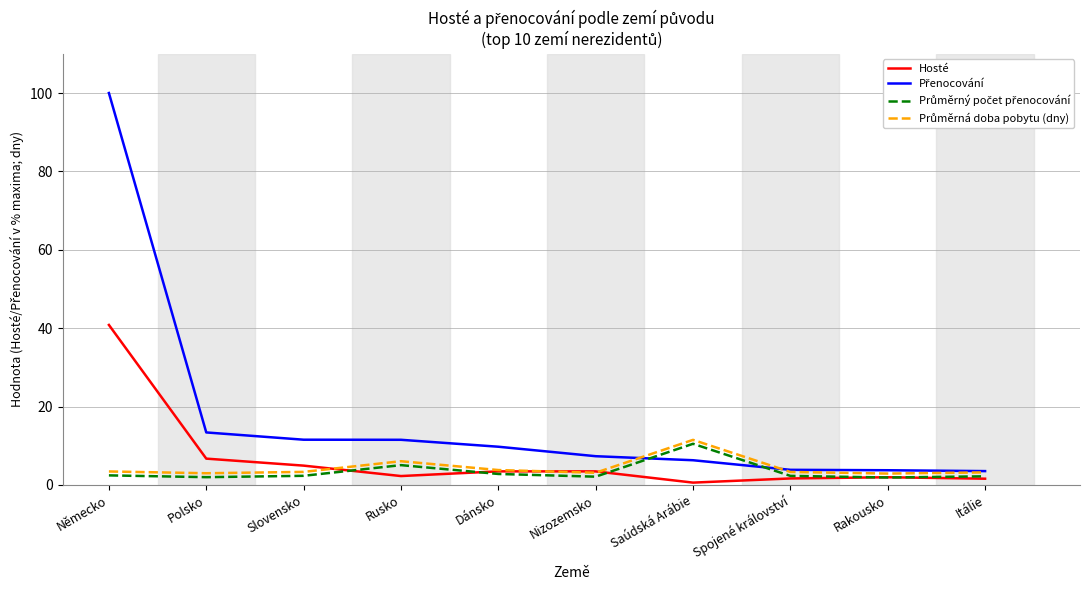

At which category does the chart reach its peak across all series?

Německo